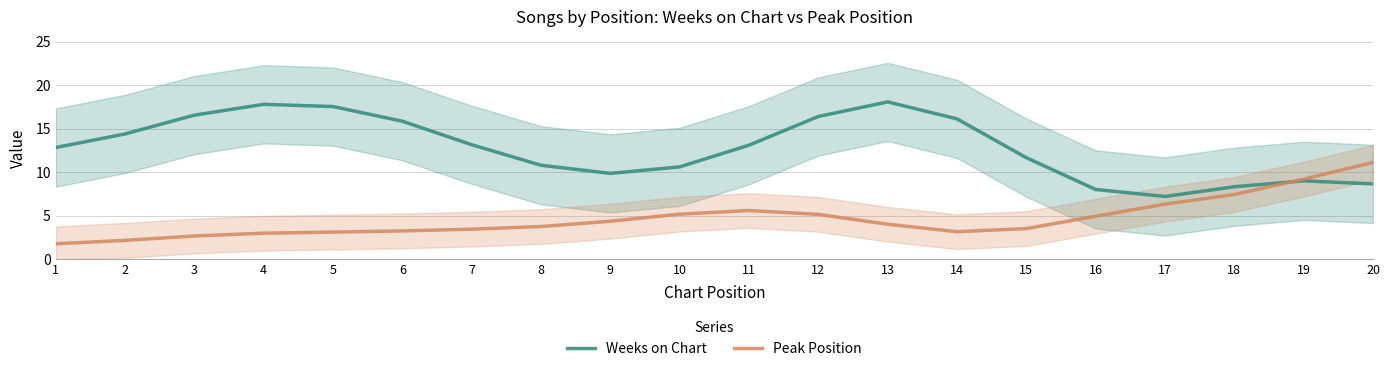

Reading left to right, list all the values displayed in this chart.

Weeks on Chart: 1=12.8	2=14.4	3=16.6	4=17.8	5=17.5	6=15.9	7=13.2	8=10.8	9=9.9	10=10.6	11=13.1	12=16.4	13=18.1	14=16.1	15=11.7	16=8.0	17=7.2	18=8.3	19=9.0	20=8.6
Peak Position: 1=1.8	2=2.2	3=2.7	4=3.0	5=3.1	6=3.2	7=3.4	8=3.7	9=4.4	10=5.2	11=5.6	12=5.1	13=4.0	14=3.2	15=3.5	16=4.9	17=6.3	18=7.4	19=9.2	20=11.1